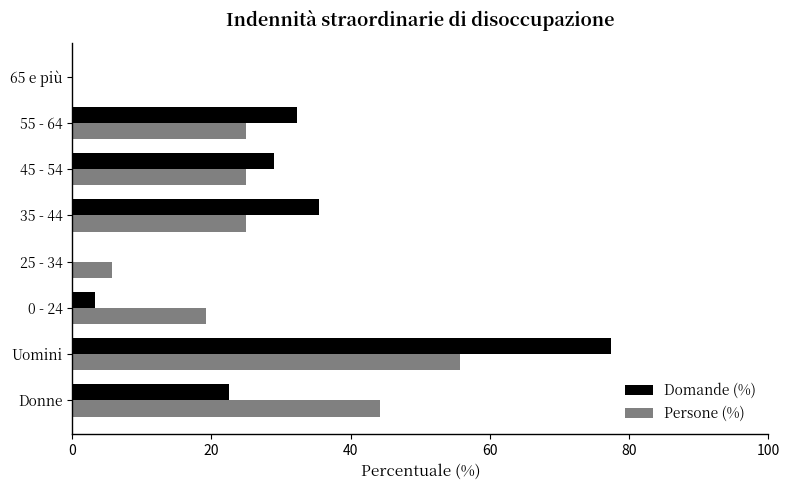

What is the sum of the Domande (%) values at 25 - 34 and Donne?

22.6